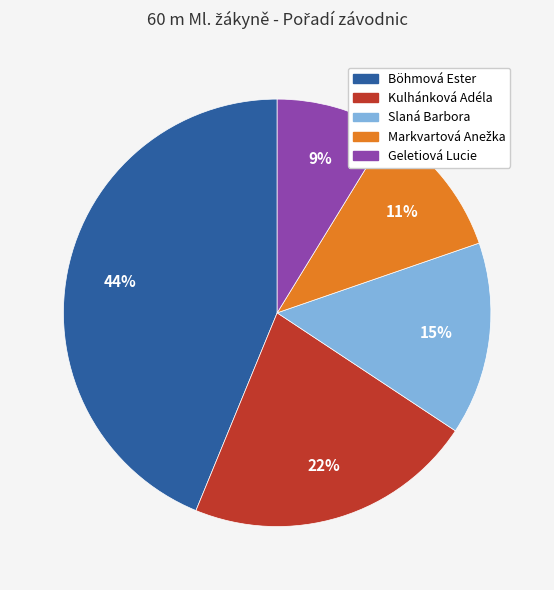

To the nearest percent, what is the difference between the largest and smallest slice percentages?

35%